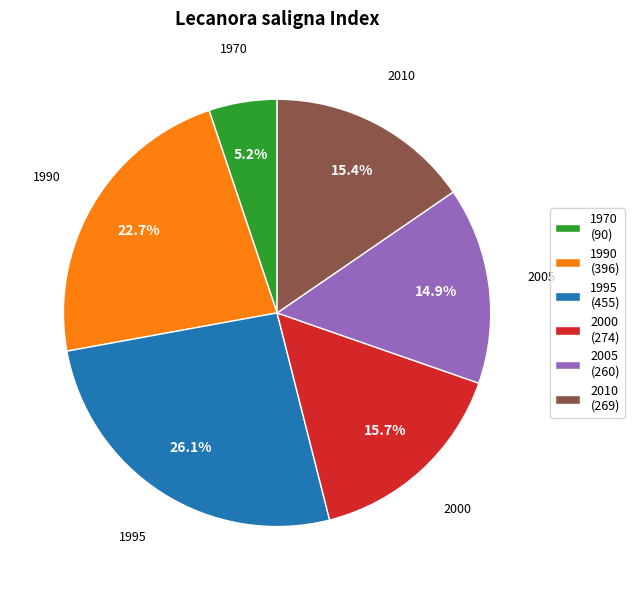

To the nearest percent, what percentage of the pie is 2010?

15%